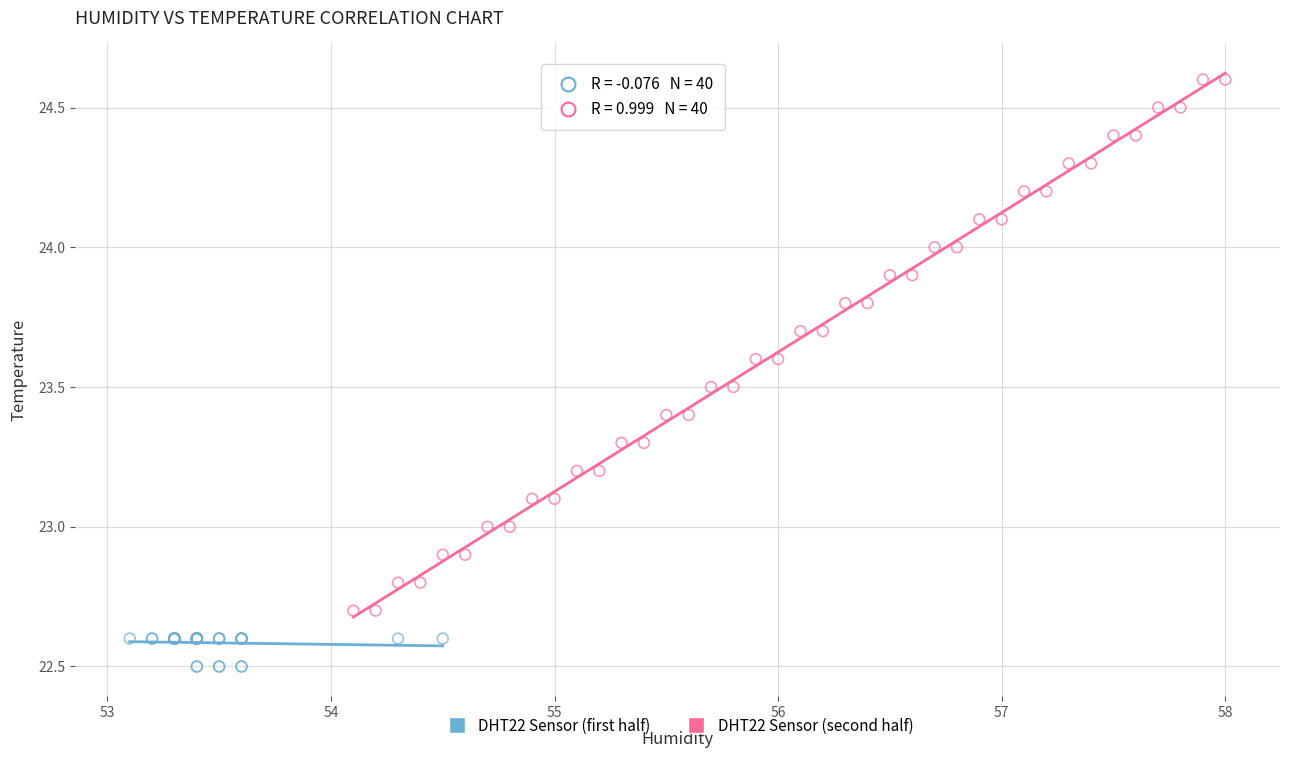

Which series has the largest Y range (max minus min)?

DHT22 Sensor (second half)